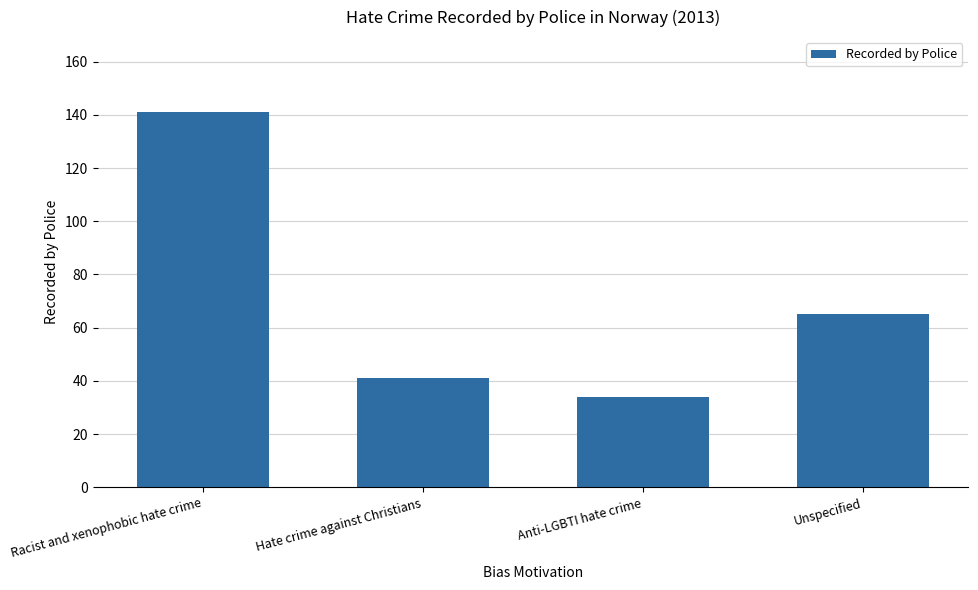

List the labels in order of value, largest first.

Racist and xenophobic hate crime, Unspecified, Hate crime against Christians, Anti-LGBTI hate crime